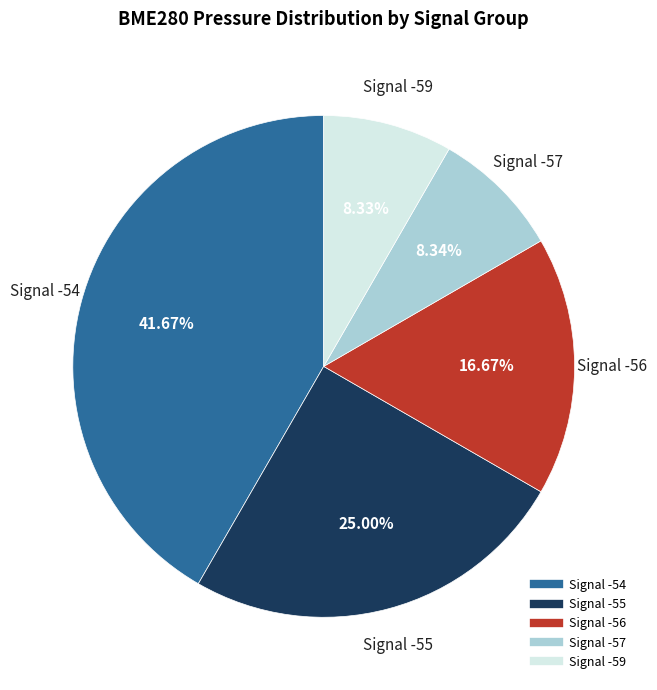

Count the number of slices in the pie.

5